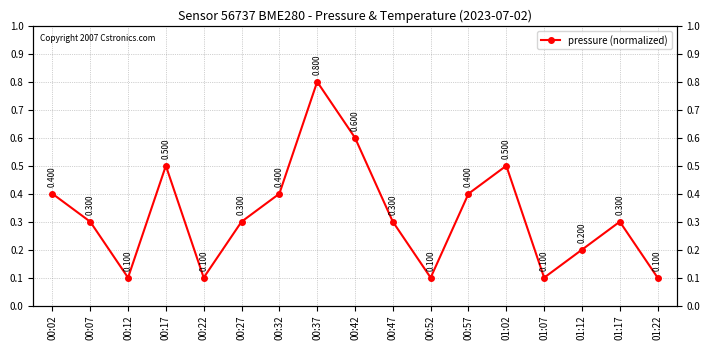

Does the chart have visible grid lines?

Yes